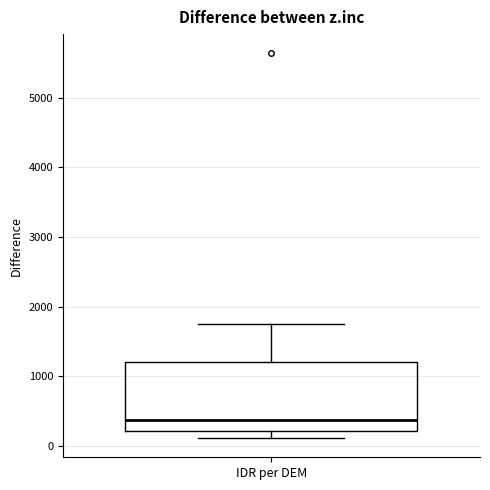

Transcribe this box plot: give where the median line is, the range the box spans, and where the two whiskers end, as read against the y-axis. The values are not printed on the chart, so give them approximately, as read against the axis.

median 400, box 200 to 1200, whiskers 100 to 1700